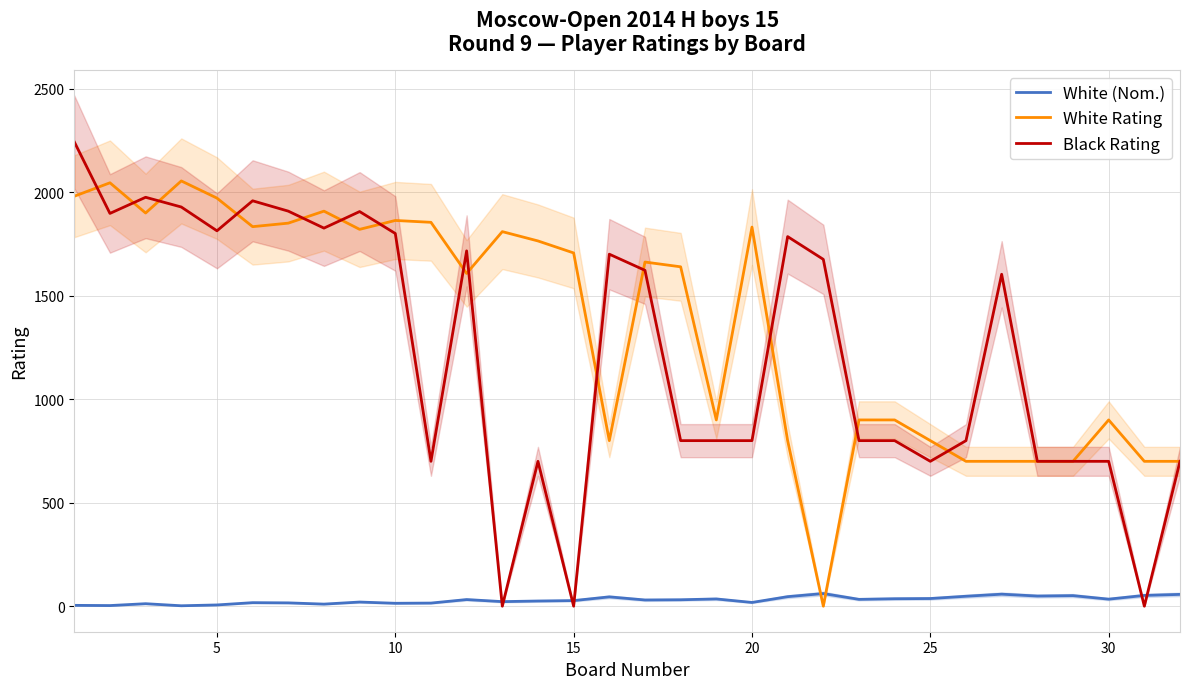

List the series in order of their peak value, highest first.

Black Rating, White Rating, White (Nom.)